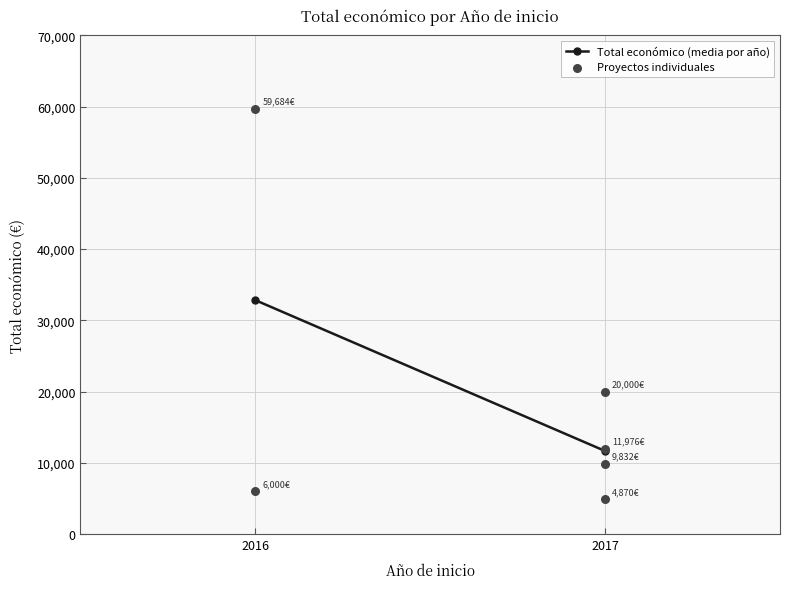

What Y value in the scatter plot is closest to 32277?

20000